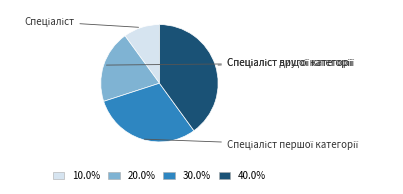

Does any single category account for the majority?

No